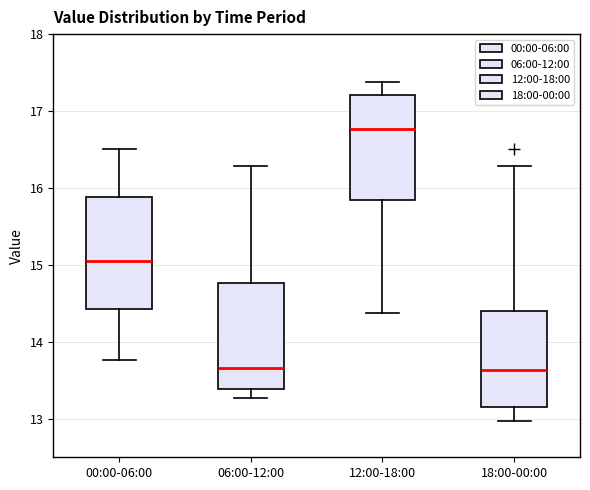

Reading left to right, transcribe this box plot: for each box, give where its median line is, the range the box spans, and where its two whiskers end, as read against the y-axis. The values are not printed on the chart, so give them approximately, as read against the axis.

00:00-06:00: median 15.1, box 14.4 to 15.9, whiskers 13.8 to 16.5
06:00-12:00: median 13.7, box 13.4 to 14.8, whiskers 13.3 to 16.3
12:00-18:00: median 16.8, box 15.8 to 17.2, whiskers 14.4 to 17.4
18:00-00:00: median 13.6, box 13.2 to 14.4, whiskers 13.0 to 16.3